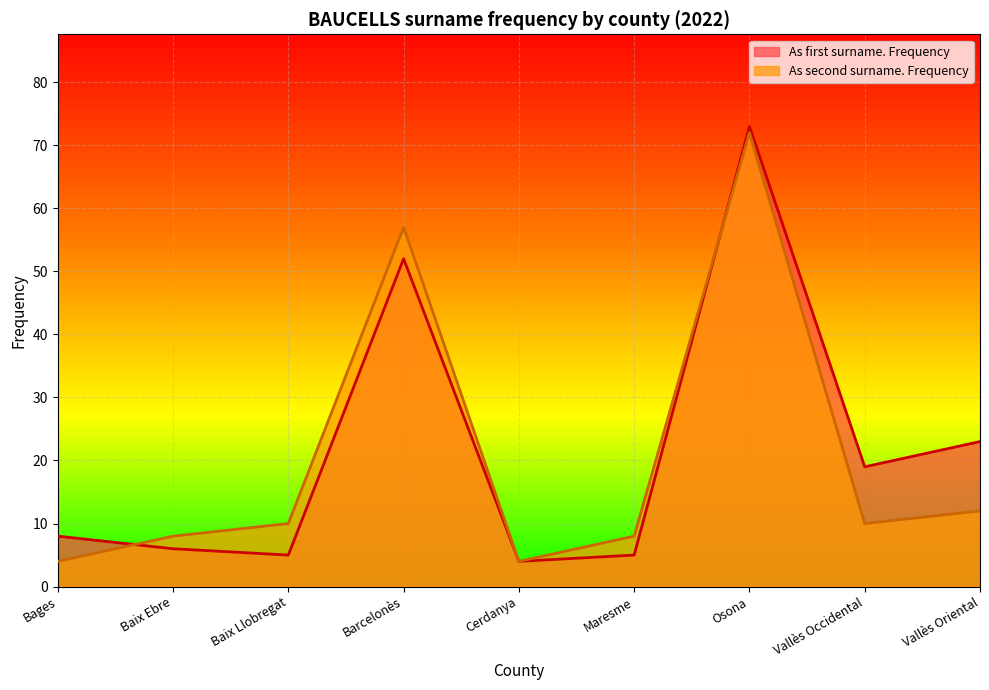

In As first surname. Frequency, how many points are lower than both neighbors (excluding endpoints)?

3